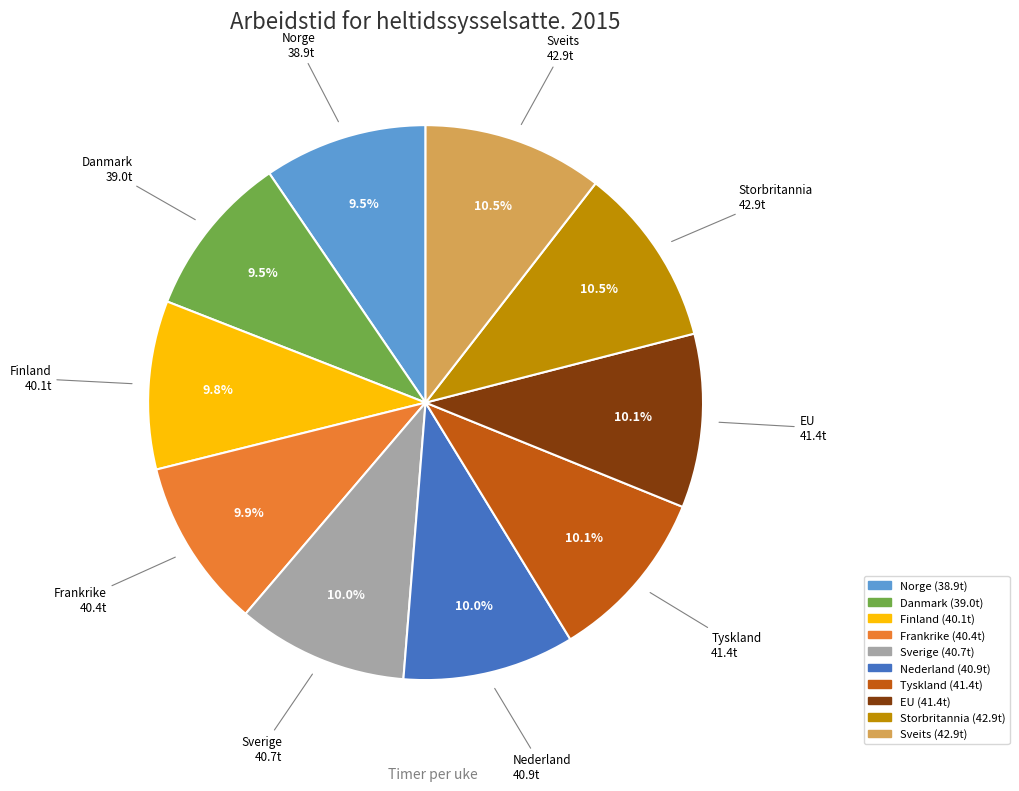

Count the number of slices in the pie.

10